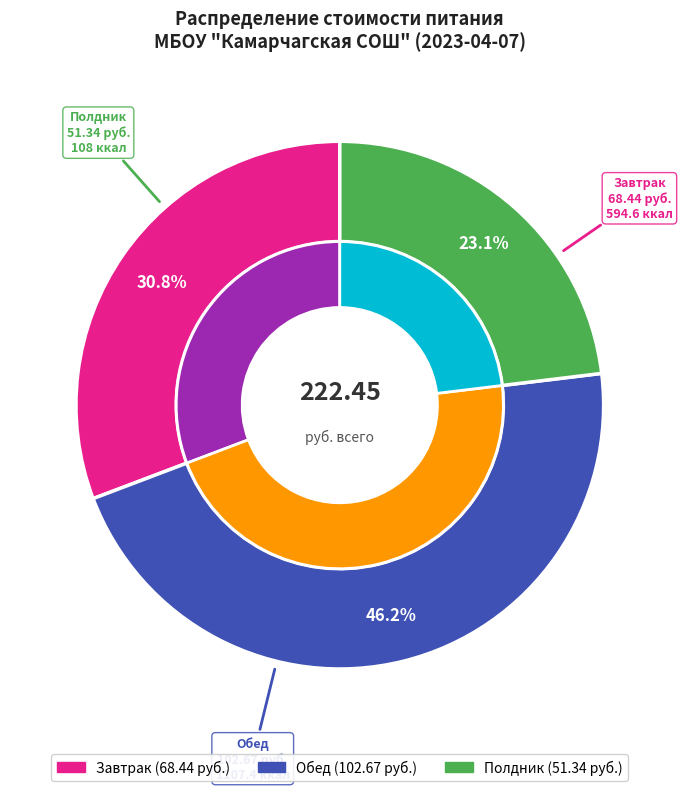

True or false: Завтрак accounts for 31% of the total.

True